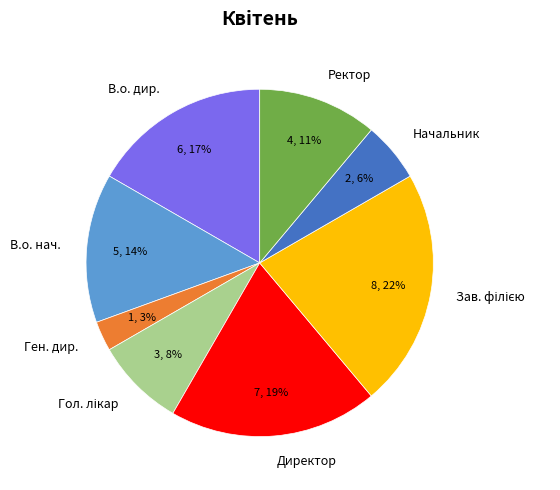

To the nearest percent, what percentage of the pie is В.о. дир.?

17%